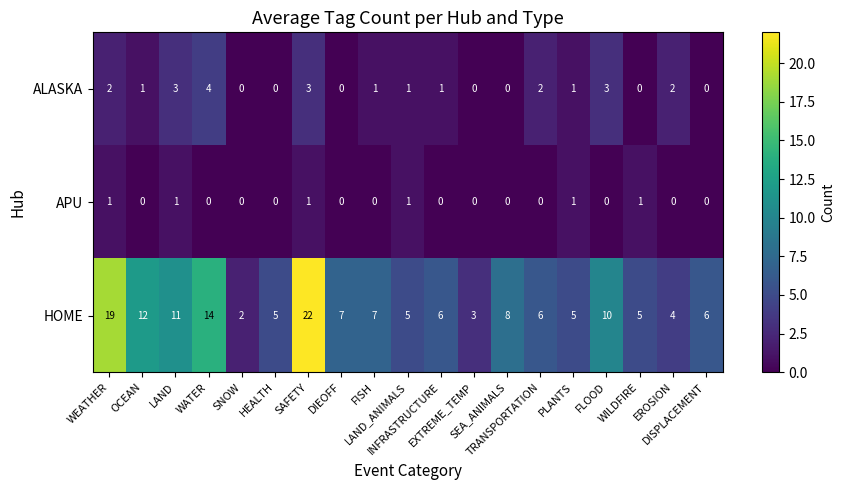

Which series has the widest spread of values?

HOME